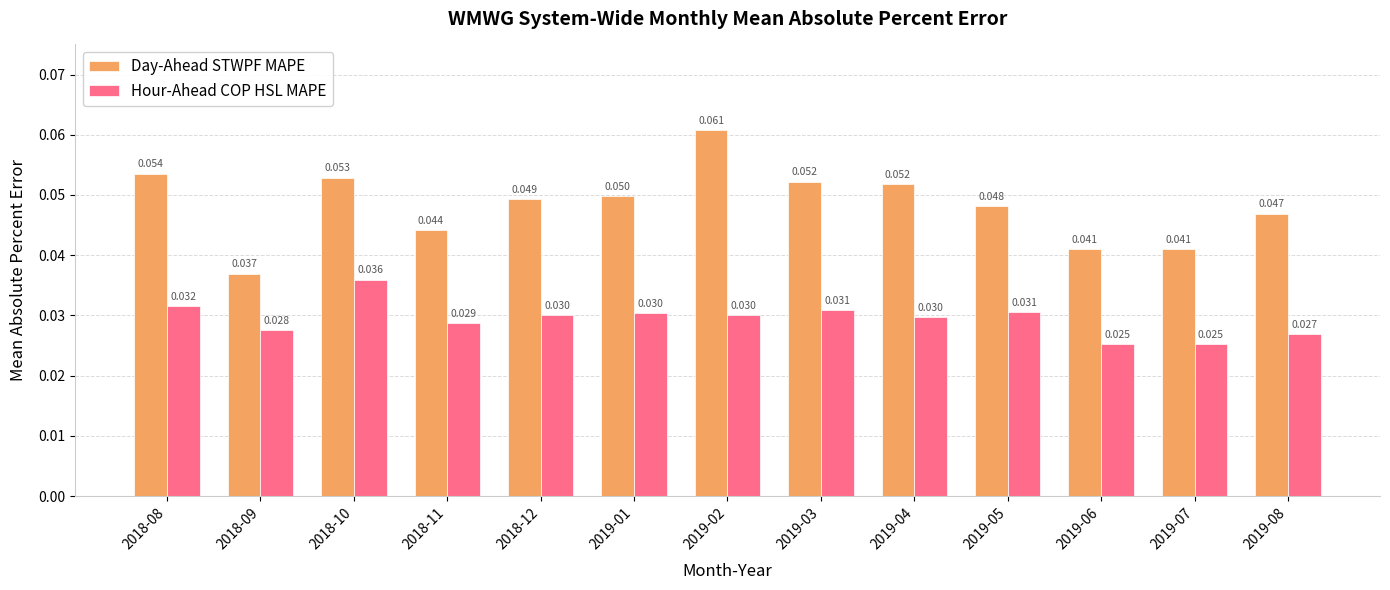

What are all the series names shown in the legend?

Day-Ahead STWPF MAPE, Hour-Ahead COP HSL MAPE